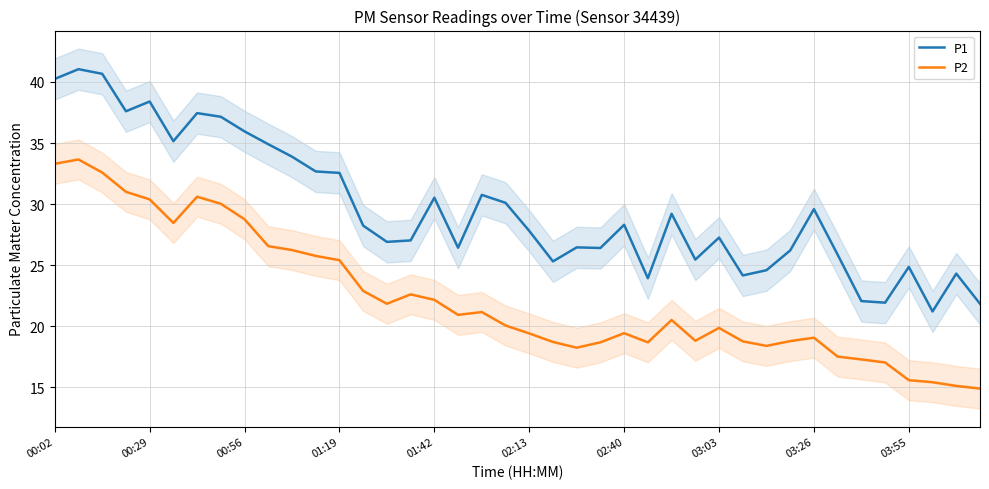

At which category does the chart reach its minimum across all series?

39